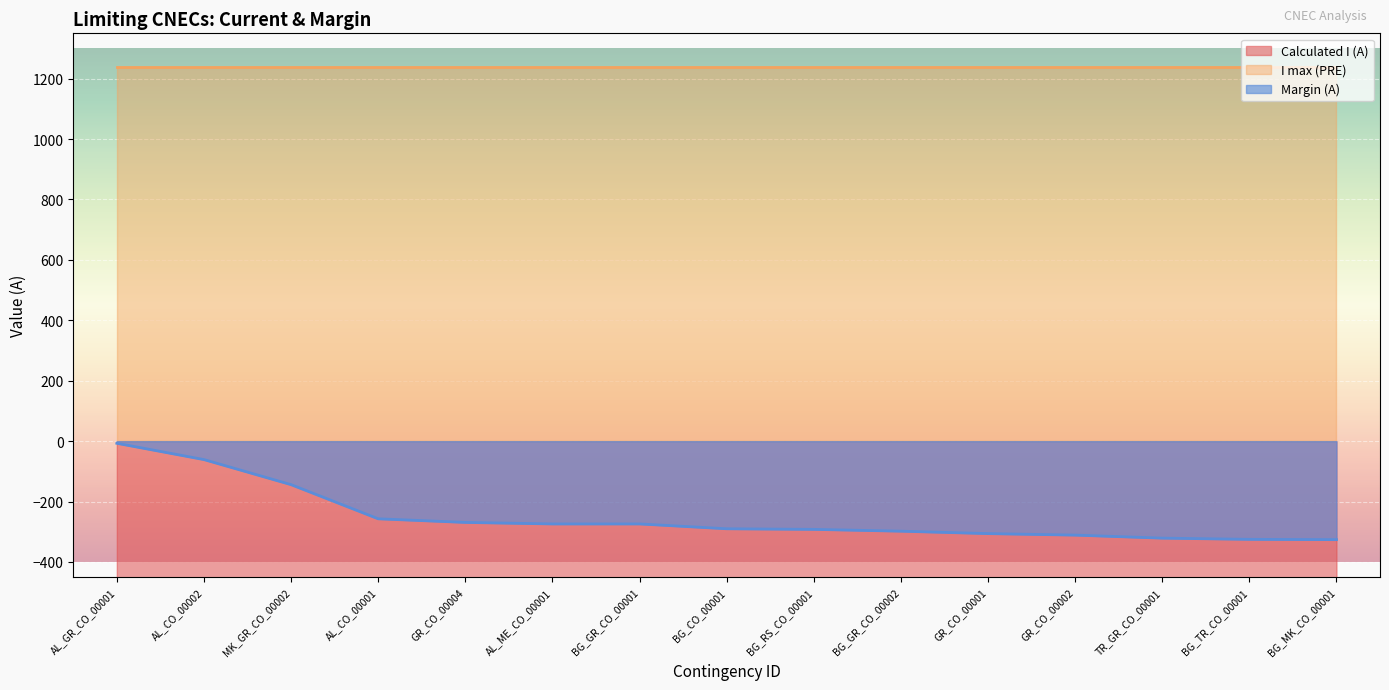

What is the lowest value of the Calculated I (A) series?

-1233